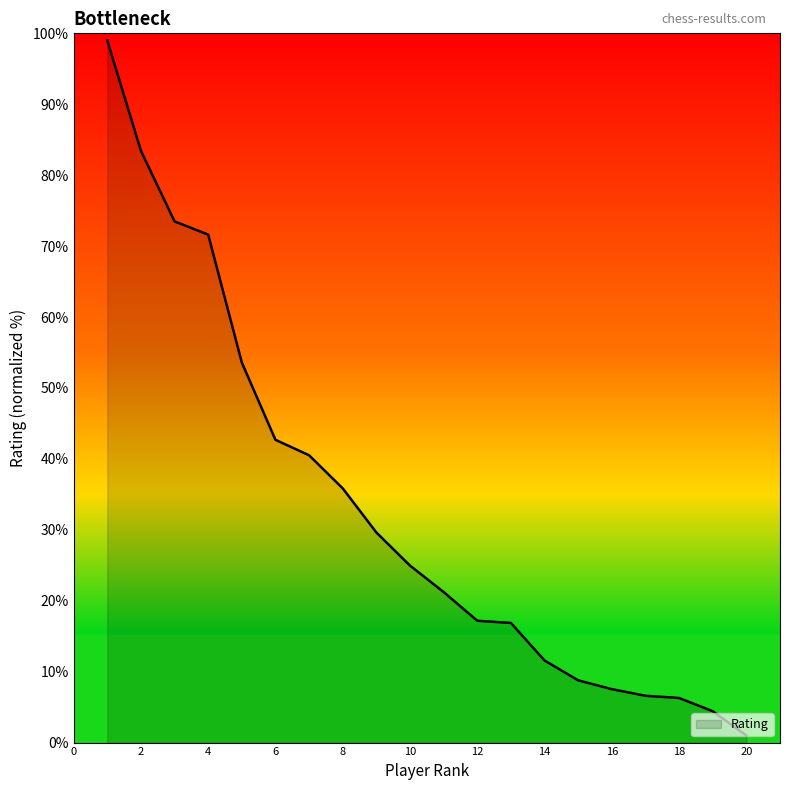

What is the greatest value displayed?

99.0